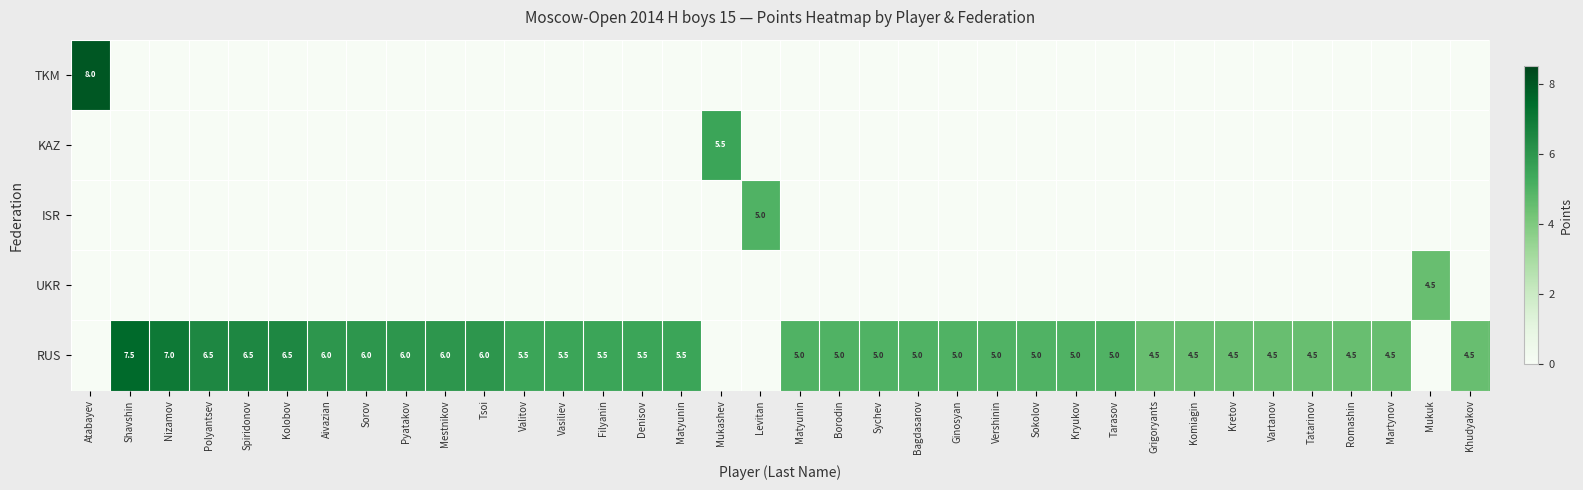

The value of ISR at Vershinin is 0.0. True or false?

True